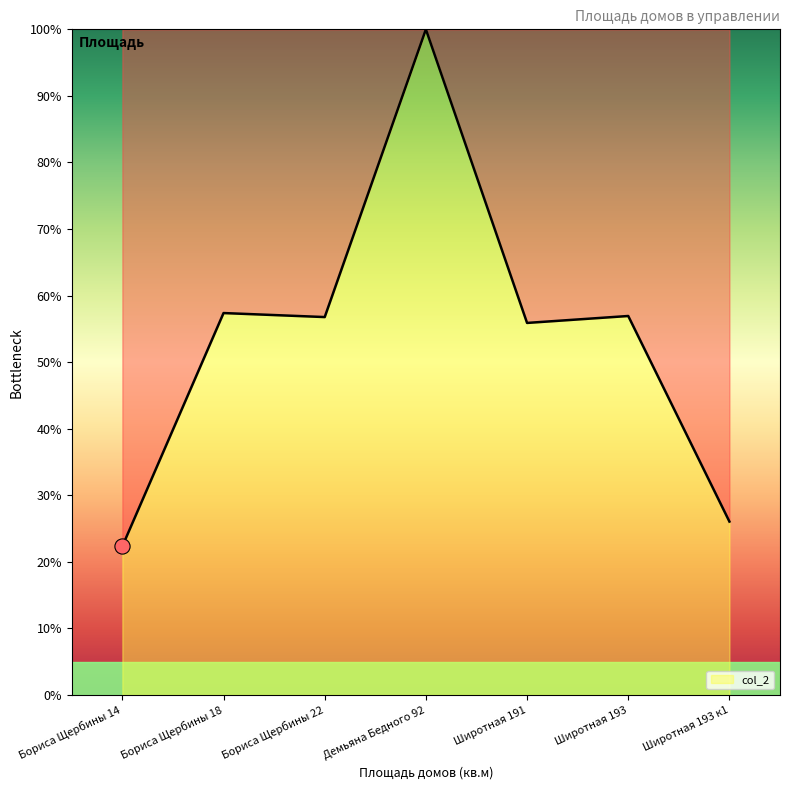

What is the change in value from Бориса Щербины 22 to Широтная 193?

+0.2